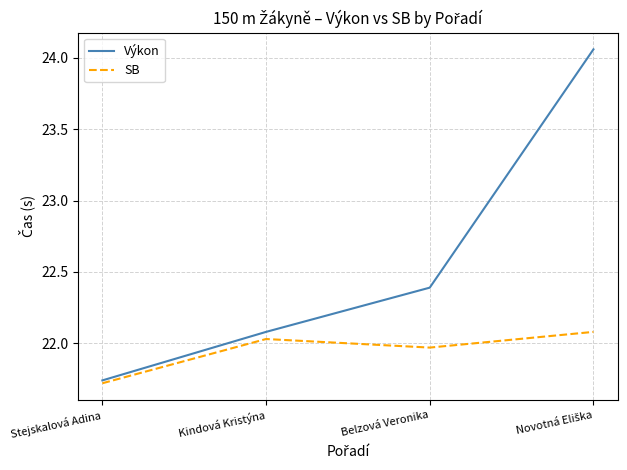

How many lines are shown in the chart?

2